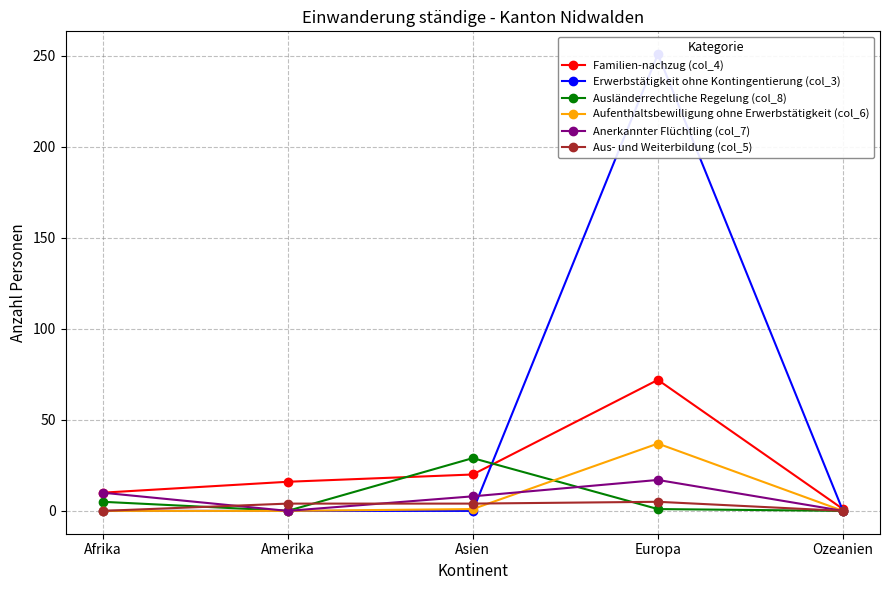

Which series has the largest total across all categories?

Erwerbstätigkeit ohne Kontingentierung (col_3)